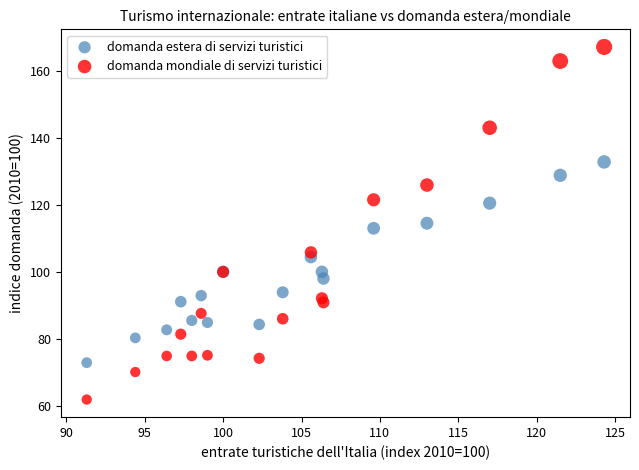

Which series reaches the maximum Y coordinate?

domanda mondiale di servizi turistici